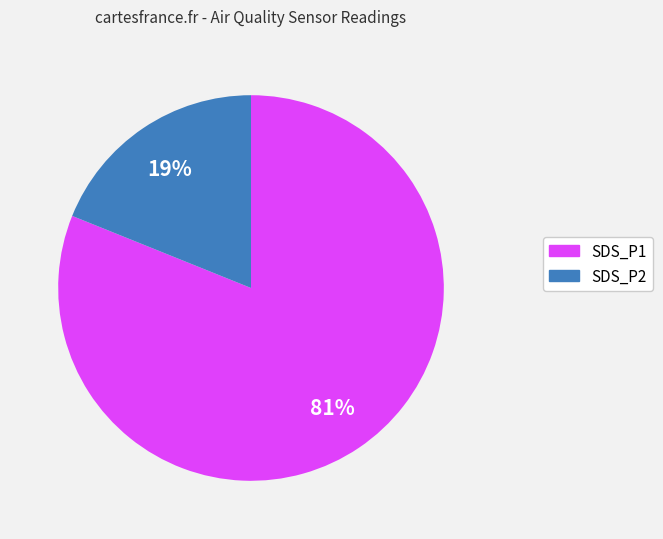

Combined, do SDS_P1 and SDS_P2 account for over 50%?

Yes